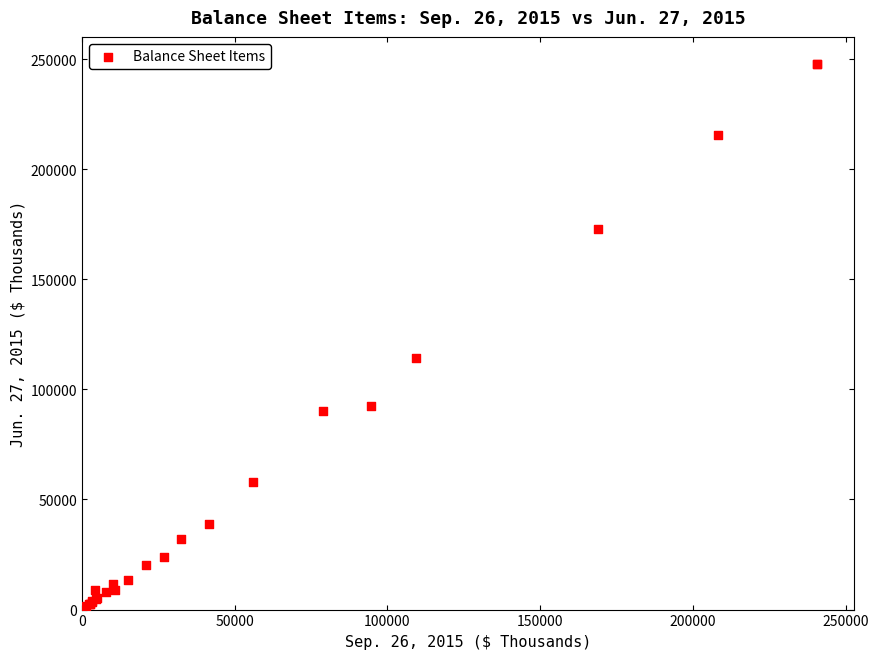

What Y value in the scatter plot is closest to 123979?

114248